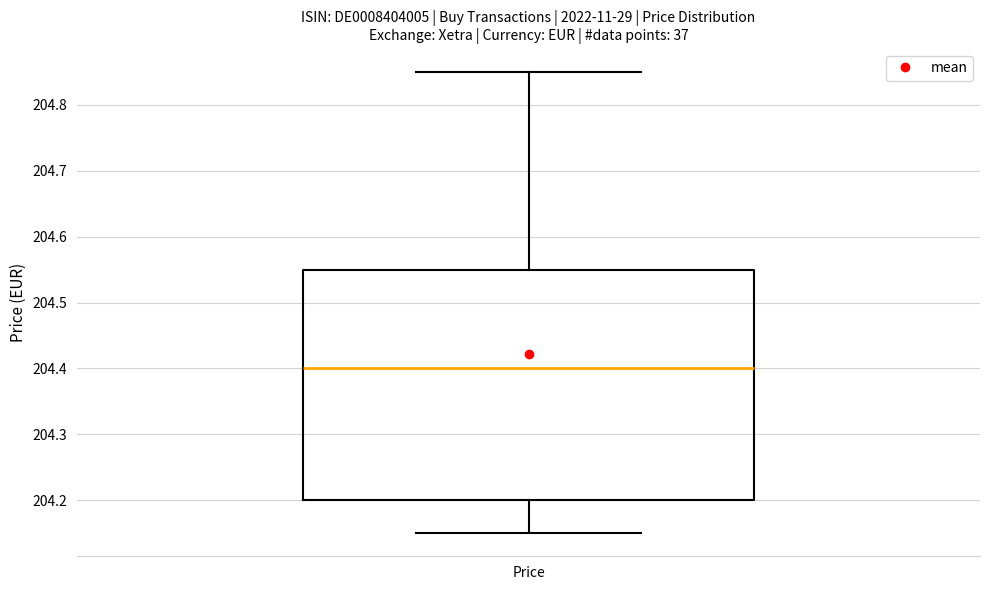

Transcribe this box plot: give where the median line is, the range the box spans, and where the two whiskers end, as read against the y-axis. The values are not printed on the chart, so give them approximately, as read against the axis.

median 204.40, box 204.20 to 204.55, whiskers 204.15 to 204.85